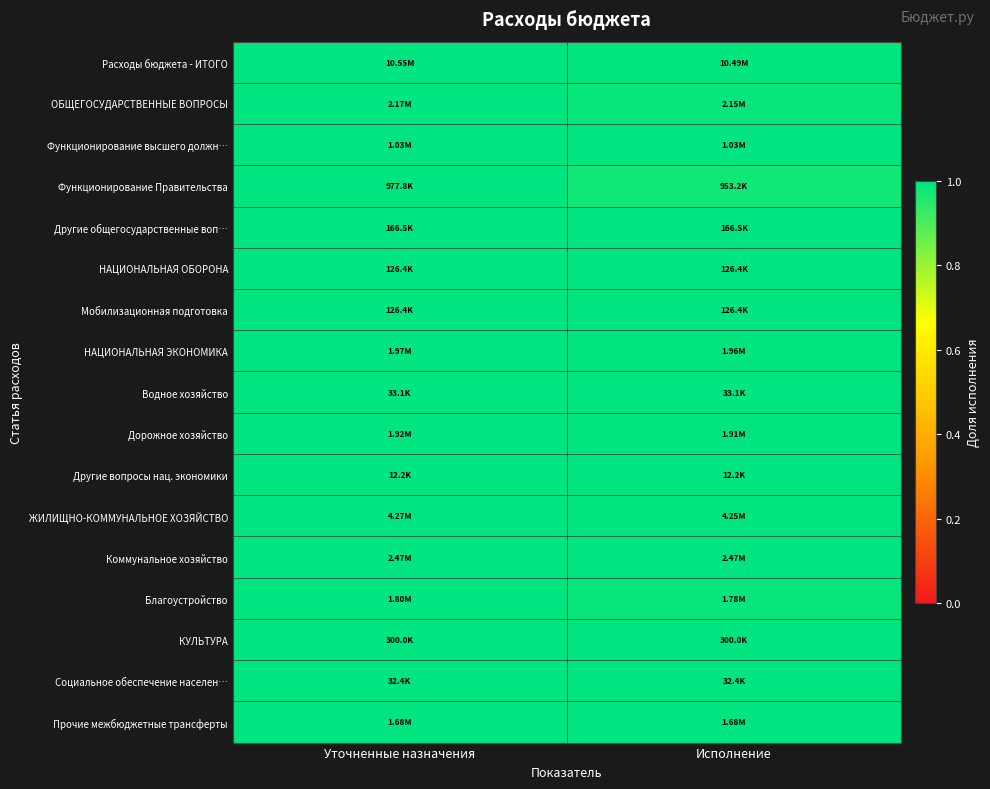

Reading left to right, what are all the values shown in this chart?

Расходы бюджета - ИТОГО: Уточненные назначения=1.0	Исполнение=1.0
ОБЩЕГОСУДАРСТВЕННЫЕ ВОПРОСЫ: Уточненные назначения=1.0	Исполнение=1.0
Функционирование высшего должн…: Уточненные назначения=1.0	Исполнение=1.0
Функционирование Правительства: Уточненные назначения=1.0	Исполнение=1.0
Другие общегосударственные воп…: Уточненные назначения=1.0	Исполнение=1.0
НАЦИОНАЛЬНАЯ ОБОРОНА: Уточненные назначения=1.0	Исполнение=1.0
Мобилизационная подготовка: Уточненные назначения=1.0	Исполнение=1.0
НАЦИОНАЛЬНАЯ ЭКОНОМИКА: Уточненные назначения=1.0	Исполнение=1.0
Водное хозяйство: Уточненные назначения=1.0	Исполнение=1.0
Дорожное хозяйство: Уточненные назначения=1.0	Исполнение=1.0
Другие вопросы нац. экономики: Уточненные назначения=1.0	Исполнение=1.0
ЖИЛИЩНО-КОММУНАЛЬНОЕ ХОЗЯЙСТВО: Уточненные назначения=1.0	Исполнение=1.0
Коммунальное хозяйство: Уточненные назначения=1.0	Исполнение=1.0
Благоустройство: Уточненные назначения=1.0	Исполнение=1.0
КУЛЬТУРА: Уточненные назначения=1.0	Исполнение=1.0
Социальное обеспечение населен…: Уточненные назначения=1.0	Исполнение=1.0
Прочие межбюджетные трансферты: Уточненные назначения=1.0	Исполнение=1.0